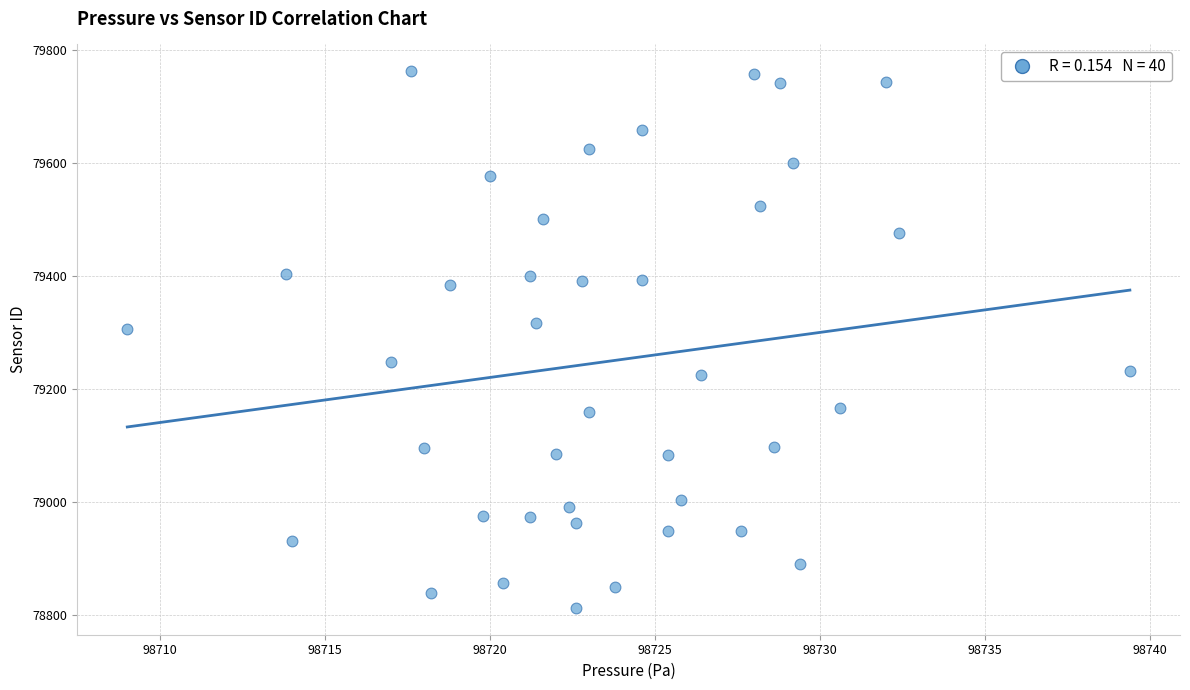

What Y value in the scatter plot is closest to 79287?

79306.2